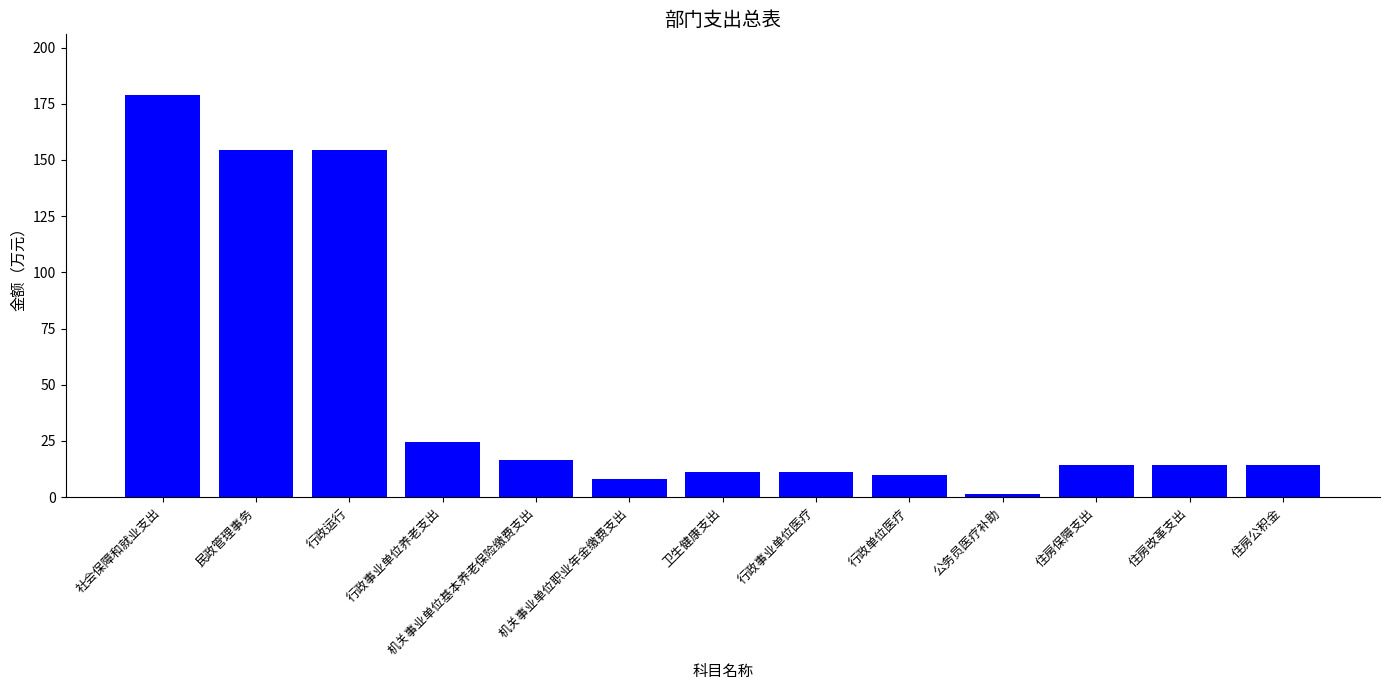

What is the sum of all values?

613.0